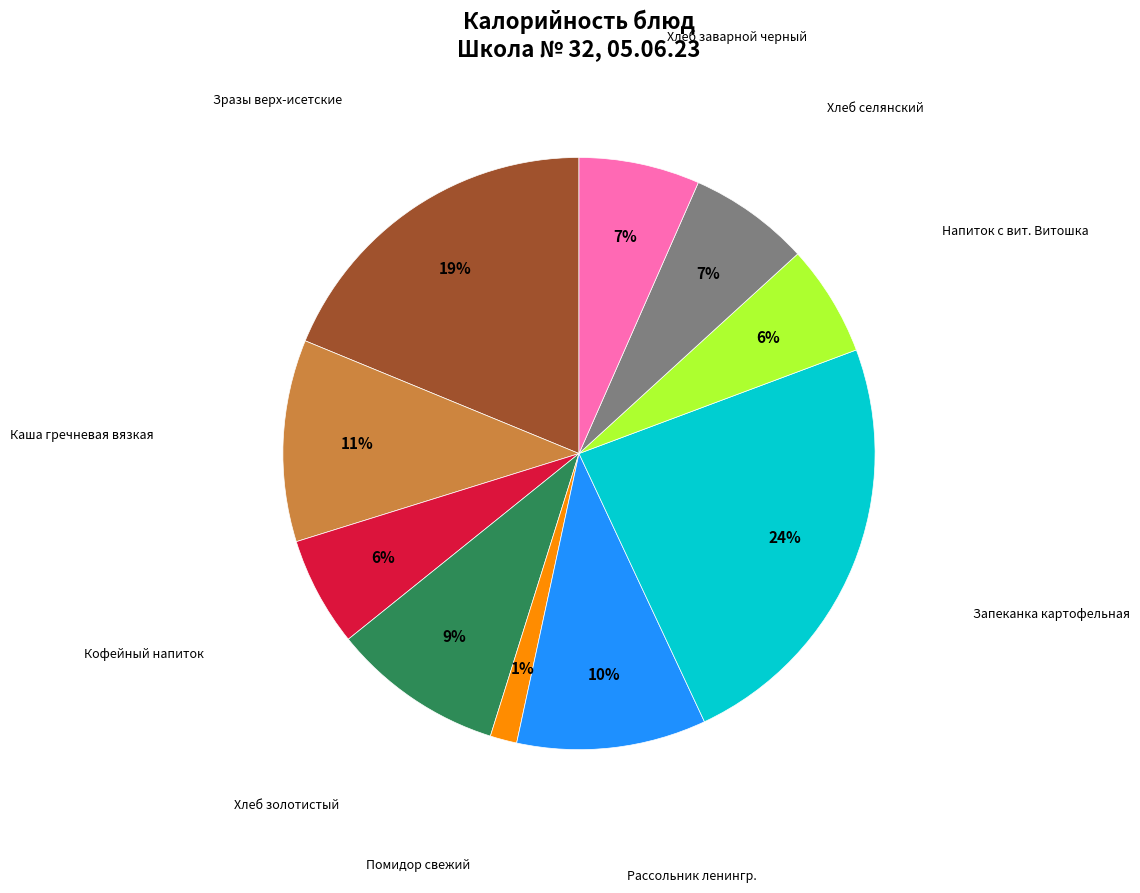

Is there any slice that represents more than half of the pie?

No